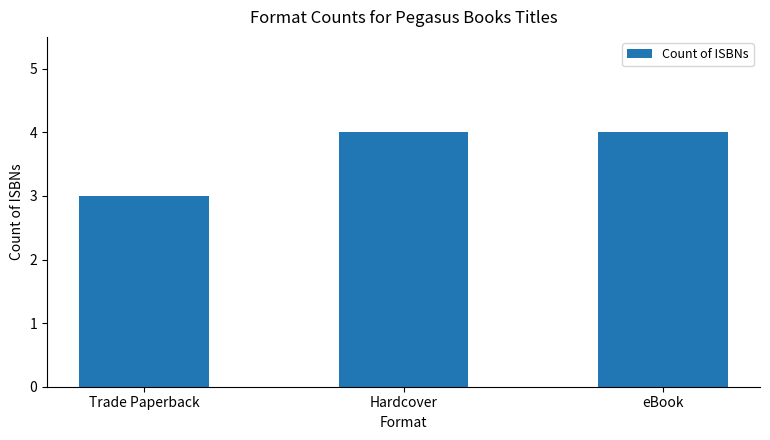

At which label is the value closest to 3?

Trade Paperback